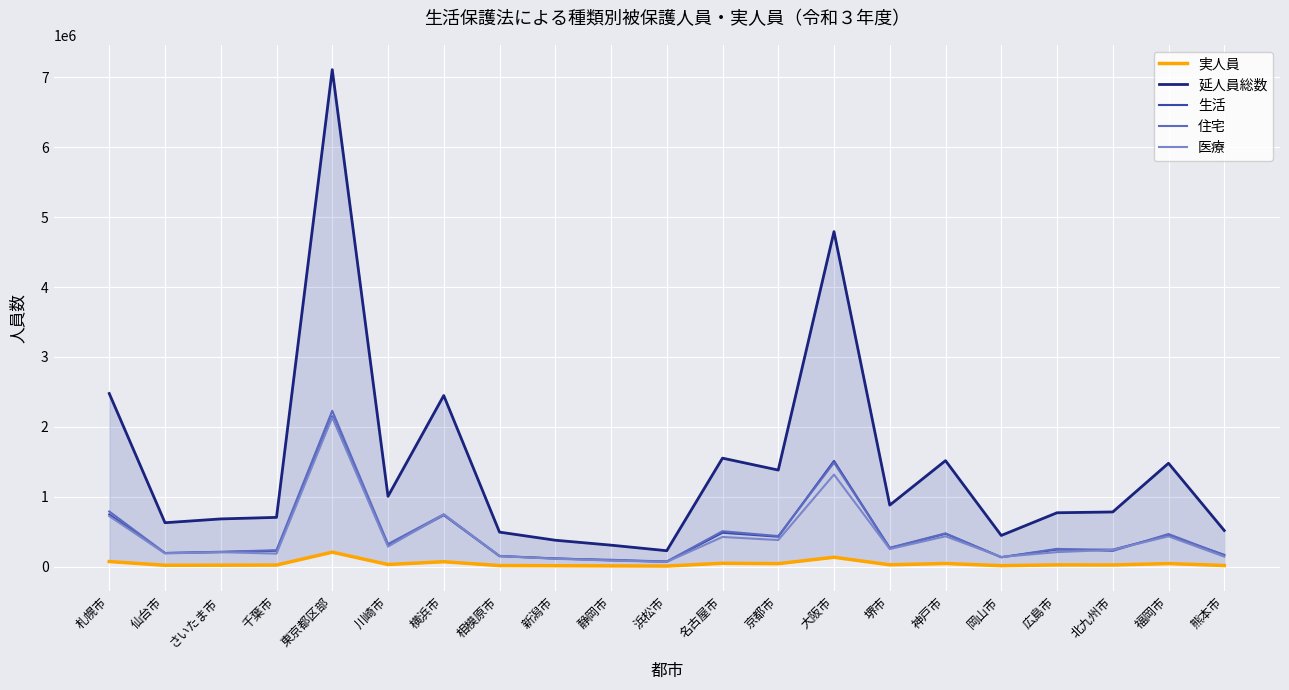

Is it true that 実人員 equals 205734 at 東京都区部?

True